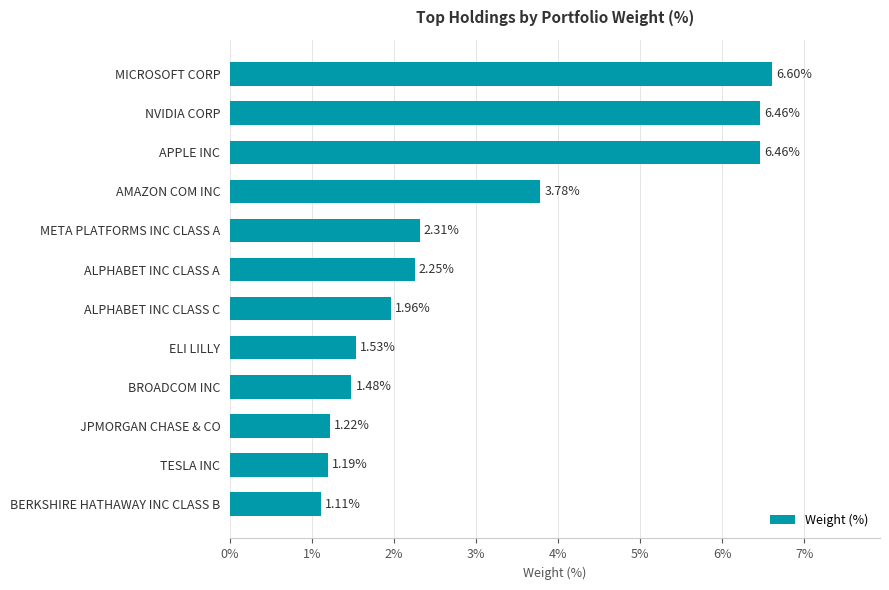

What is the sum of all values?

36.4